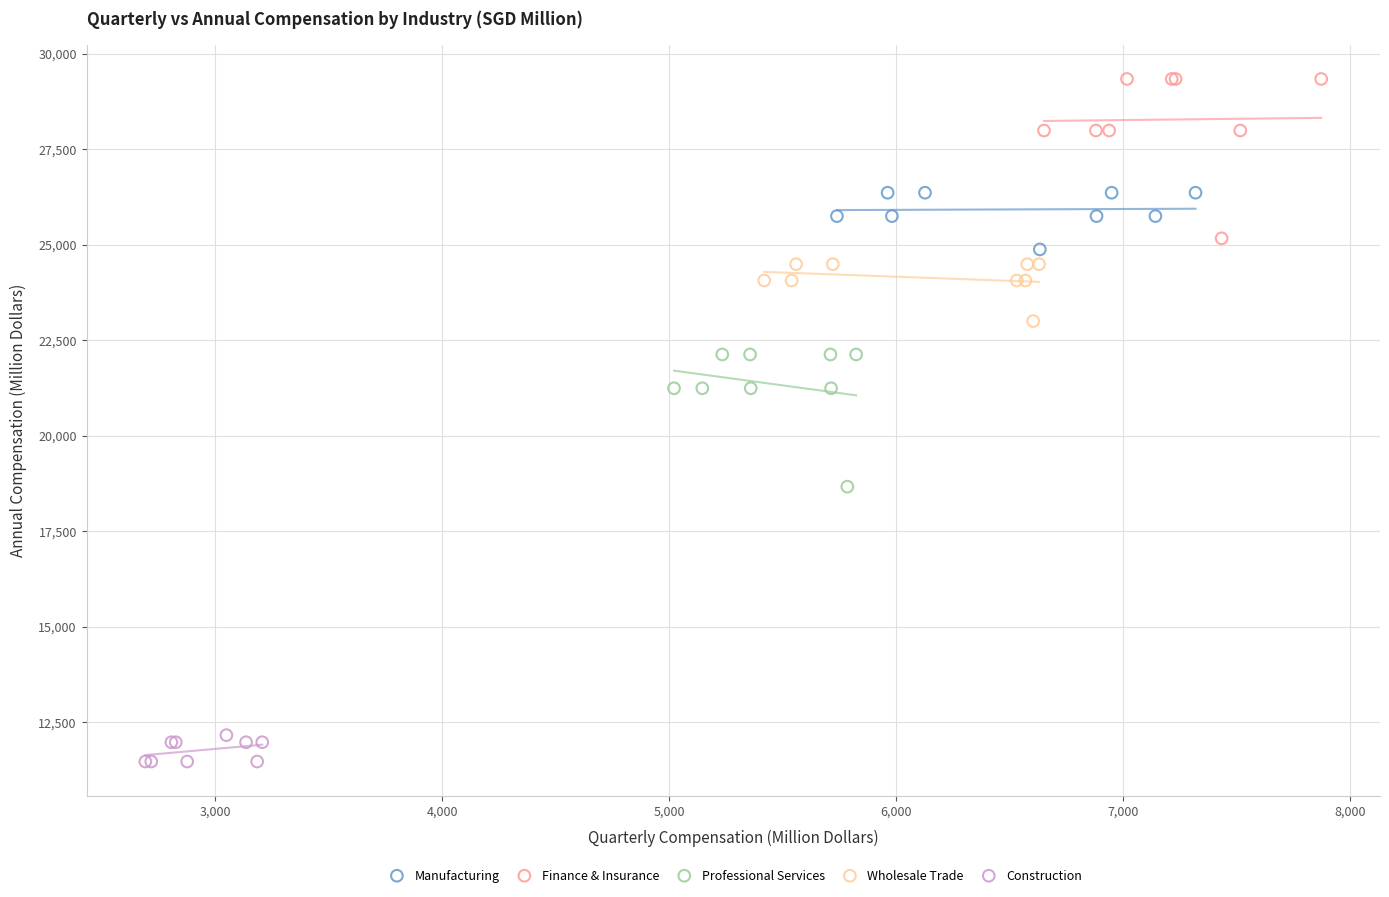

Which series contains the highest Y value?

Finance & Insurance